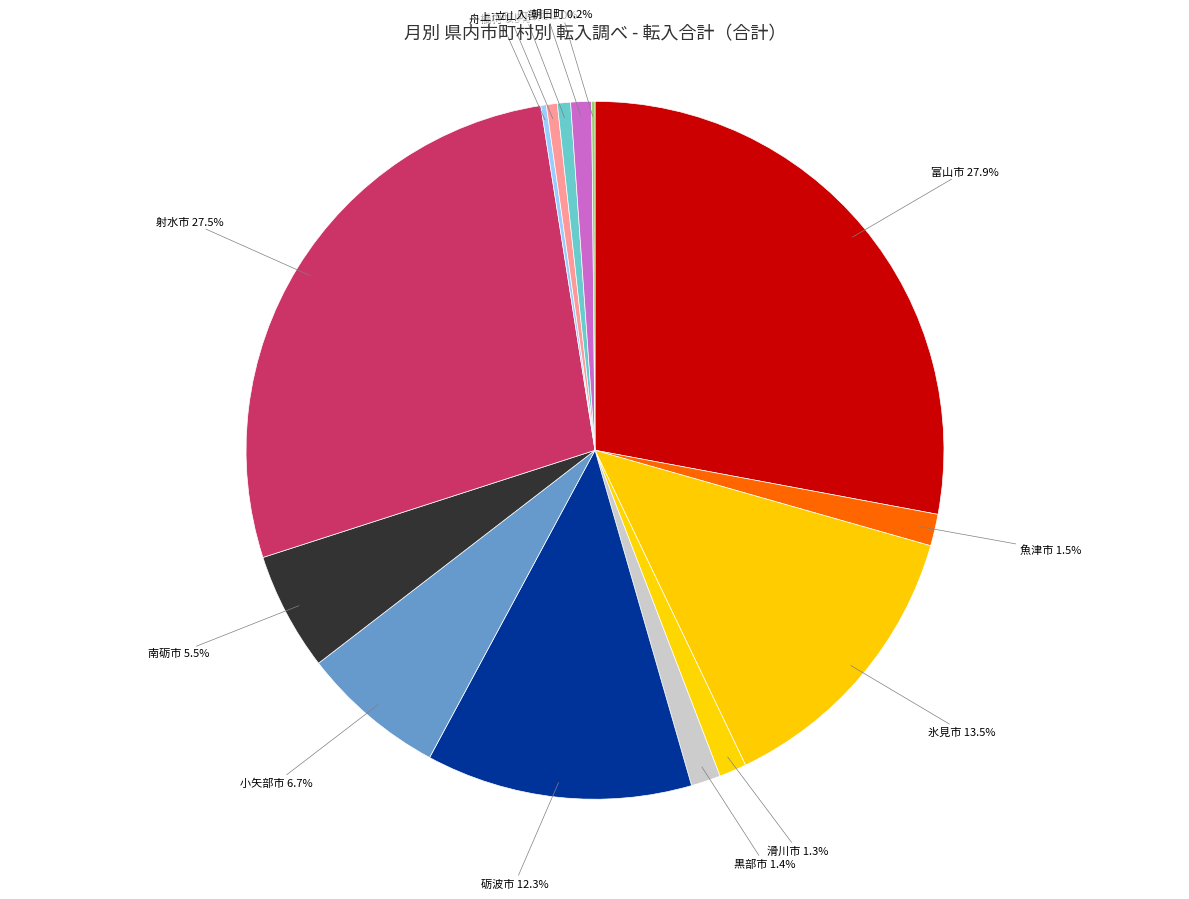

Does 小矢部市 account for over 50% of the chart?

No